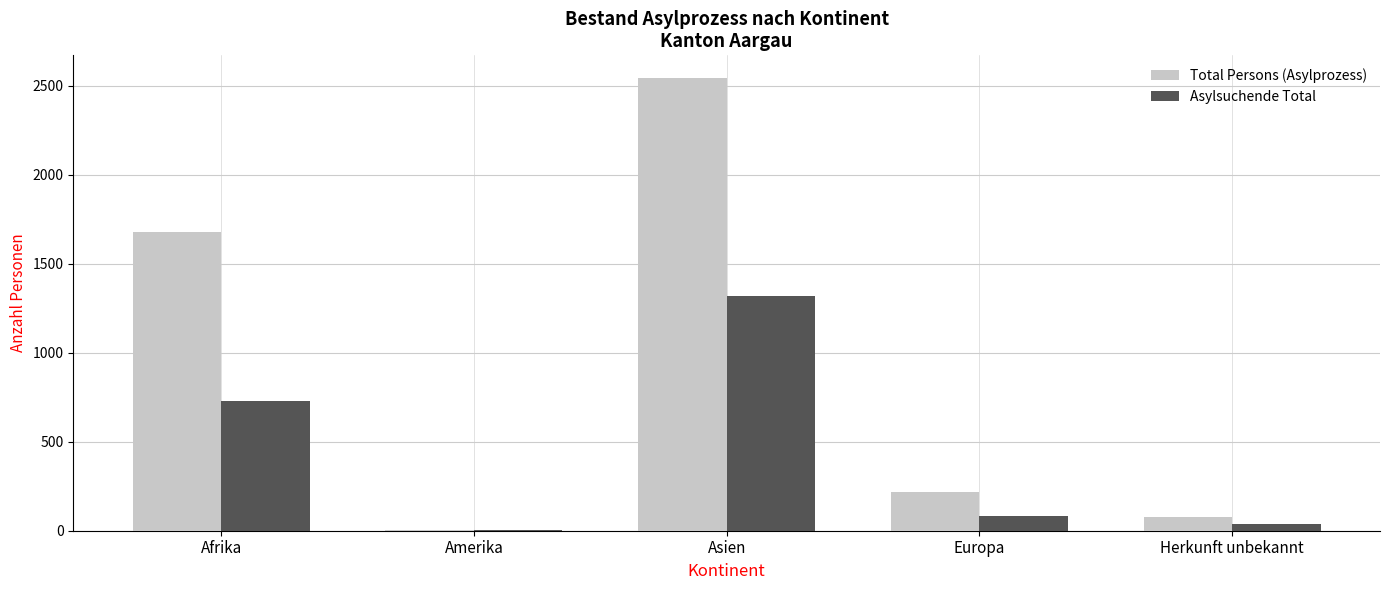

Which category has the highest value in the Asylsuchende Total series?

Asien